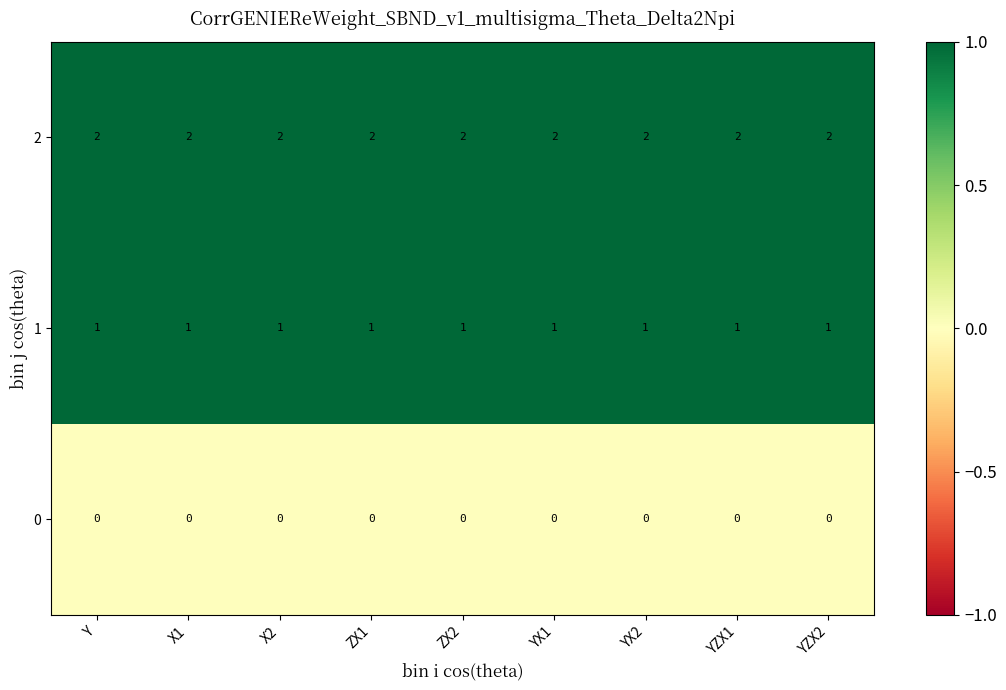

At how many categories does at least one series exceed 0?

9